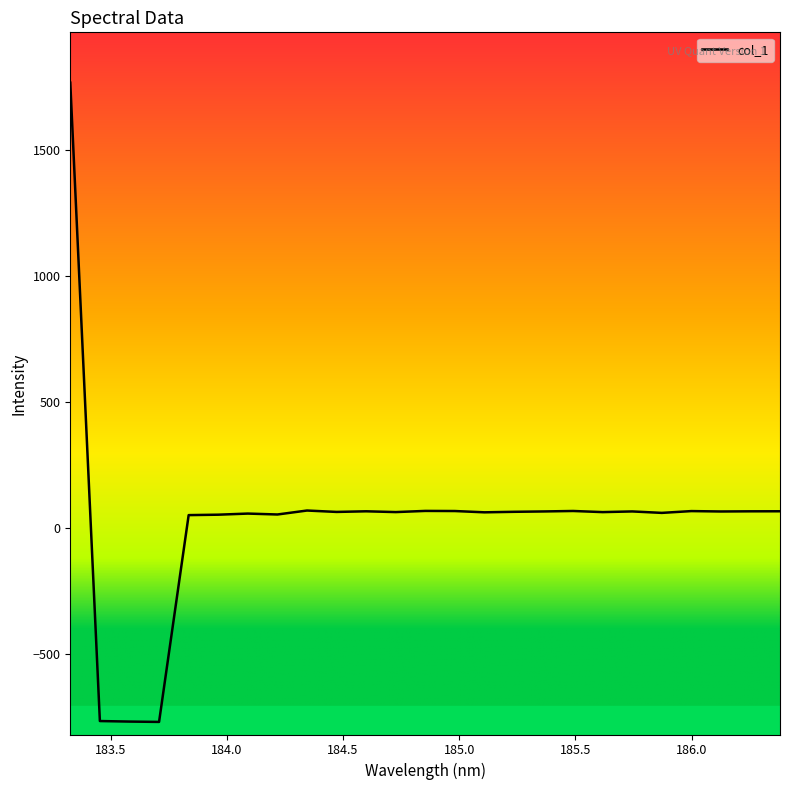

What is the minimum value shown in the chart?

-771.5